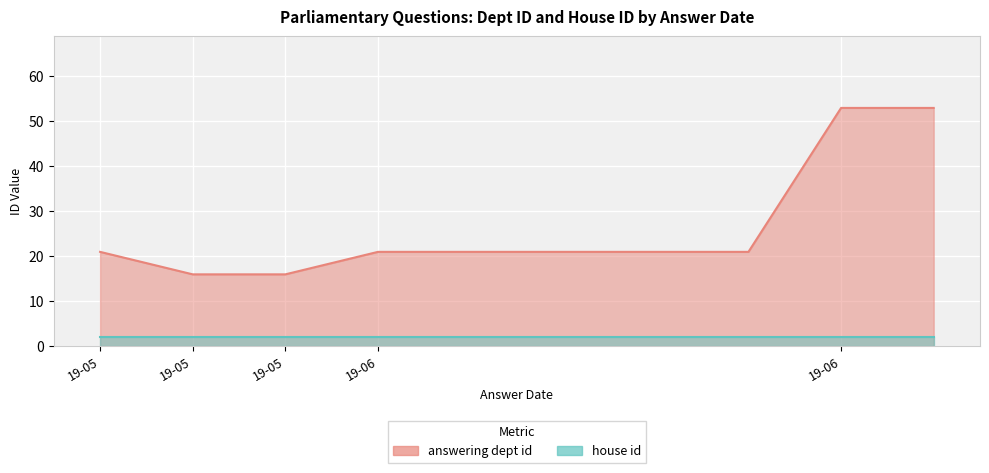

Where does the data first go above 21?

19-06